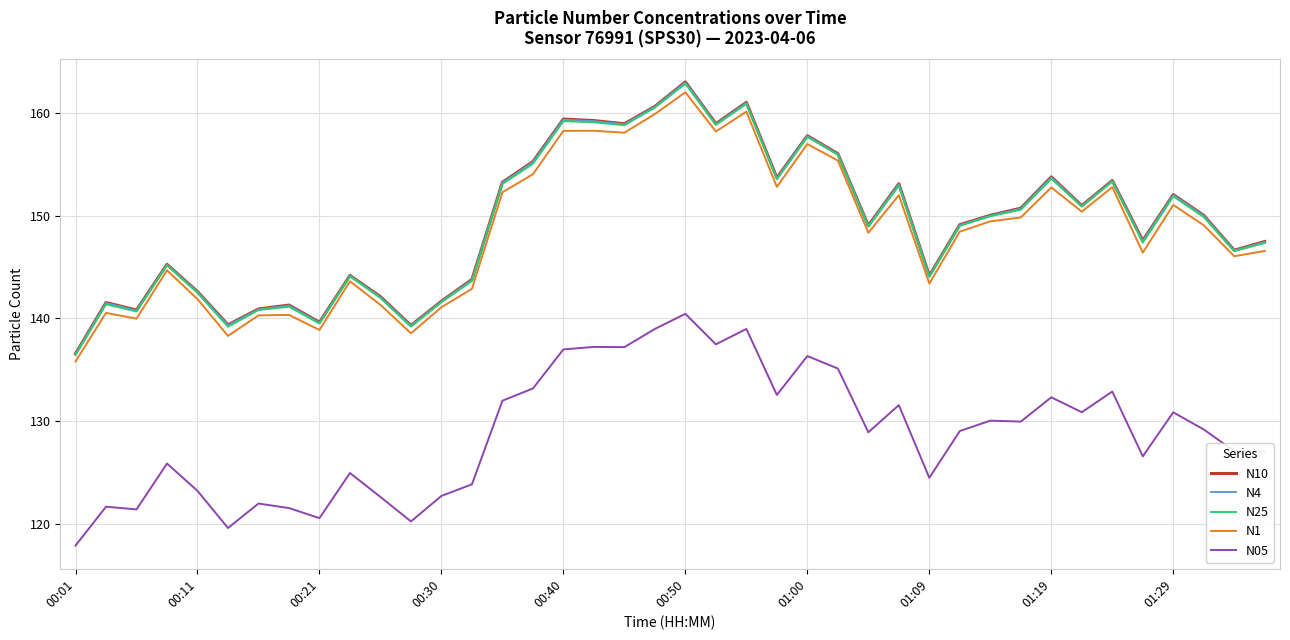

What is the greatest value displayed?

163.0